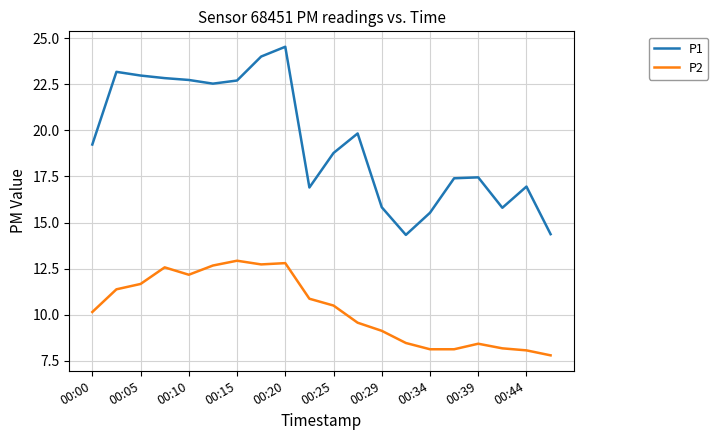

How many series are shown in this chart?

2